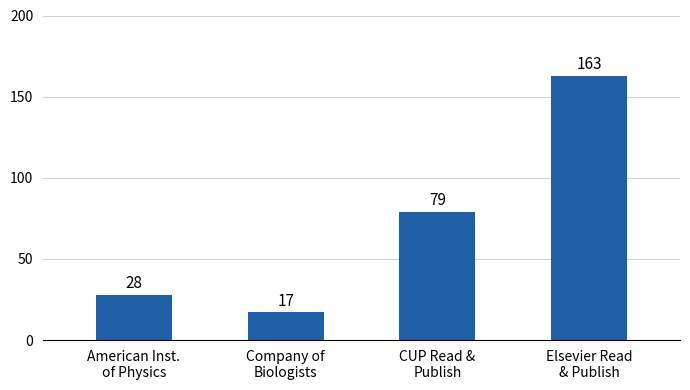

What is the sum of the values at Elsevier Read
& Publish and Company of
Biologists?

180